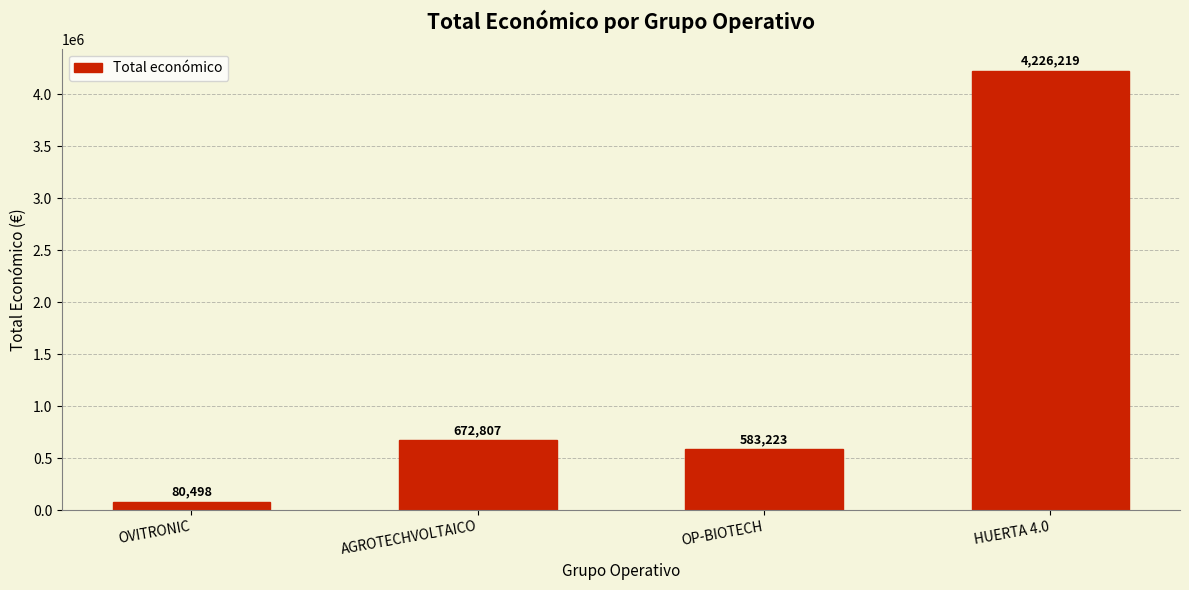

Reading left to right, transcribe all the data shown in this chart.

80498	672807	583223	4226219